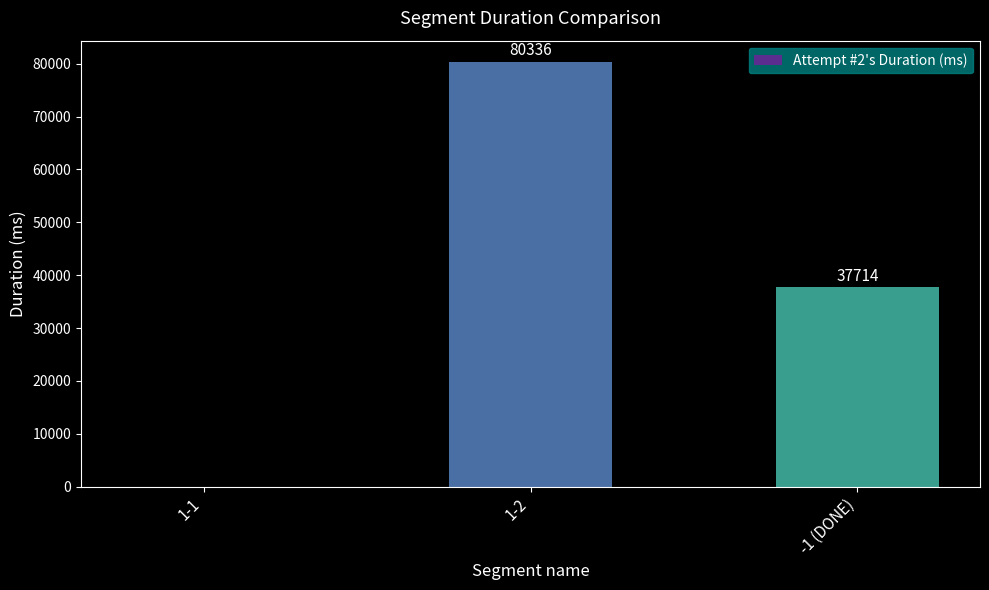

The chart shows a value of 80336 at 1-2. True or false?

True